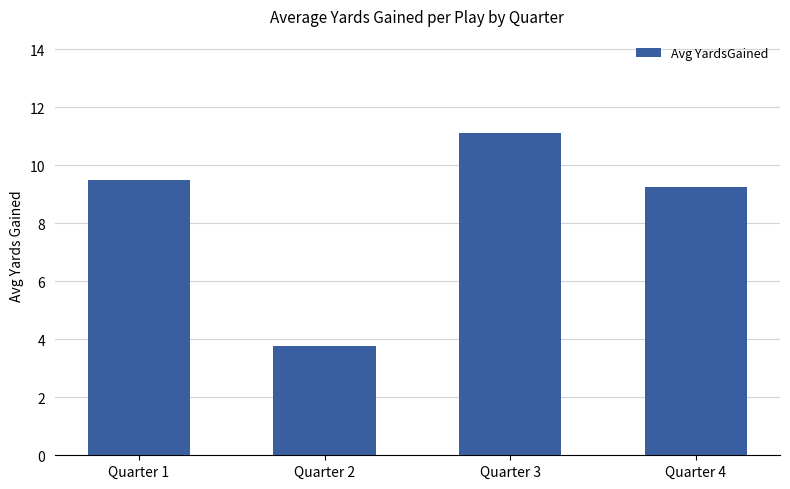

What is the difference between the maximum and minimum values?

7.4